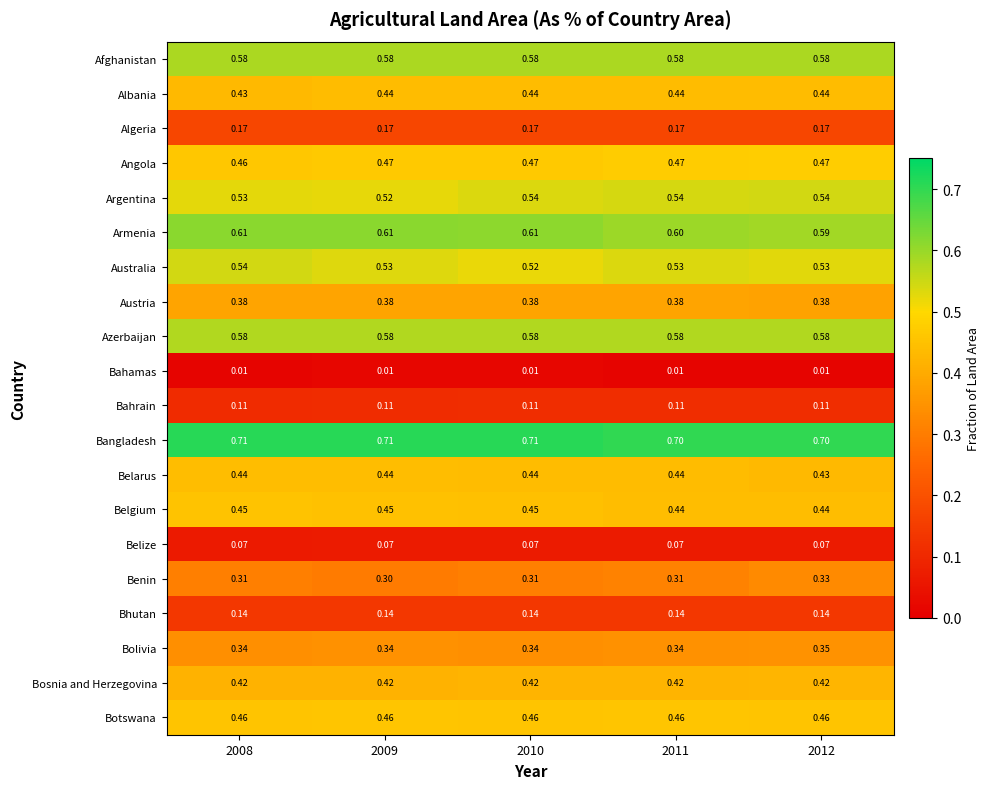

Which series has the largest total across all categories?

Bangladesh